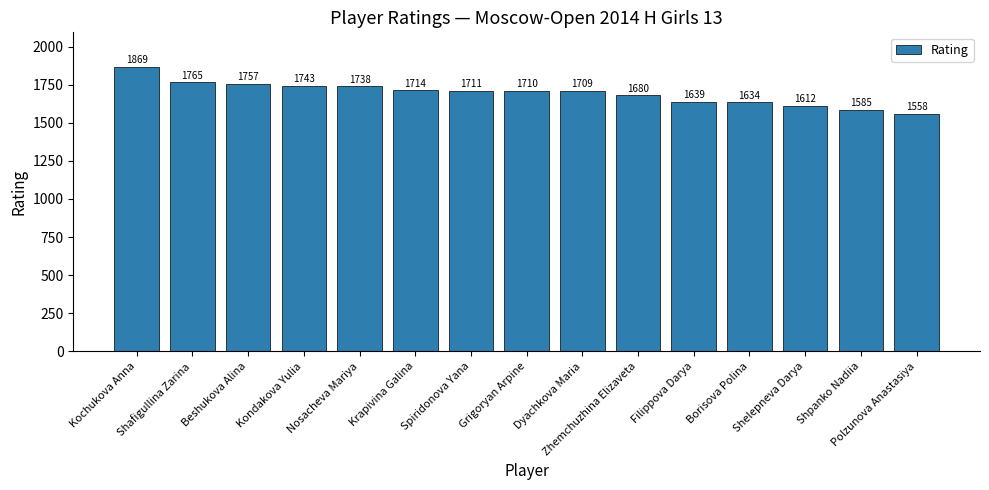

Is it true that the value at Beshukova Alina is 3139?

False